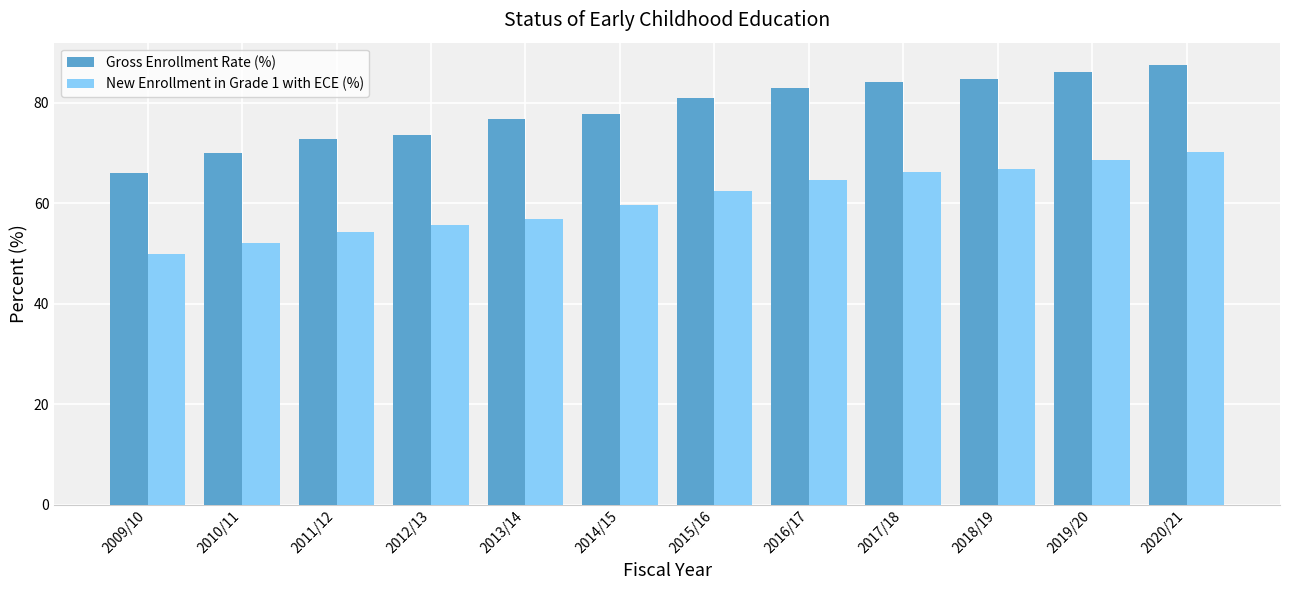

What is the label of the 5th bar from the left?

2013/14